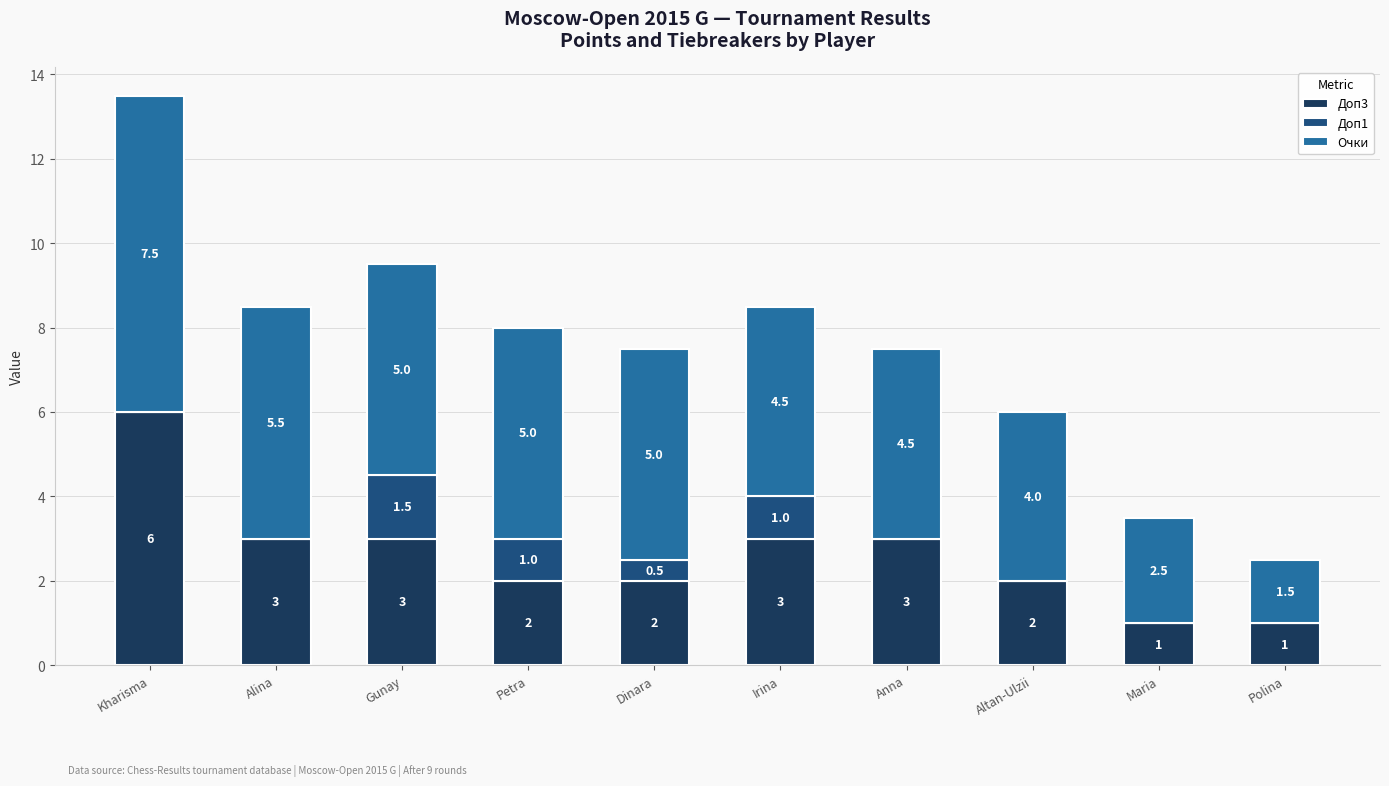

Reading left to right, what are the values for Доп3?

Kharisma=6.0	Alina=3.0	Gunay=3.0	Petra=2.0	Dinara=2.0	Irina=3.0	Anna=3.0	Altan-Ulzii=2.0	Maria=1.0	Polina=1.0